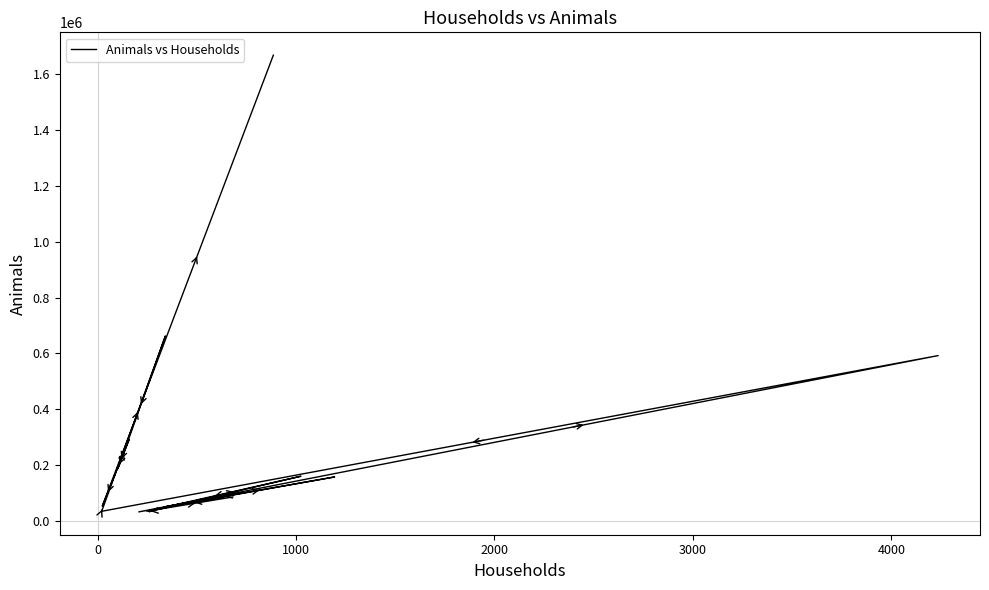

What is the average value?

251096